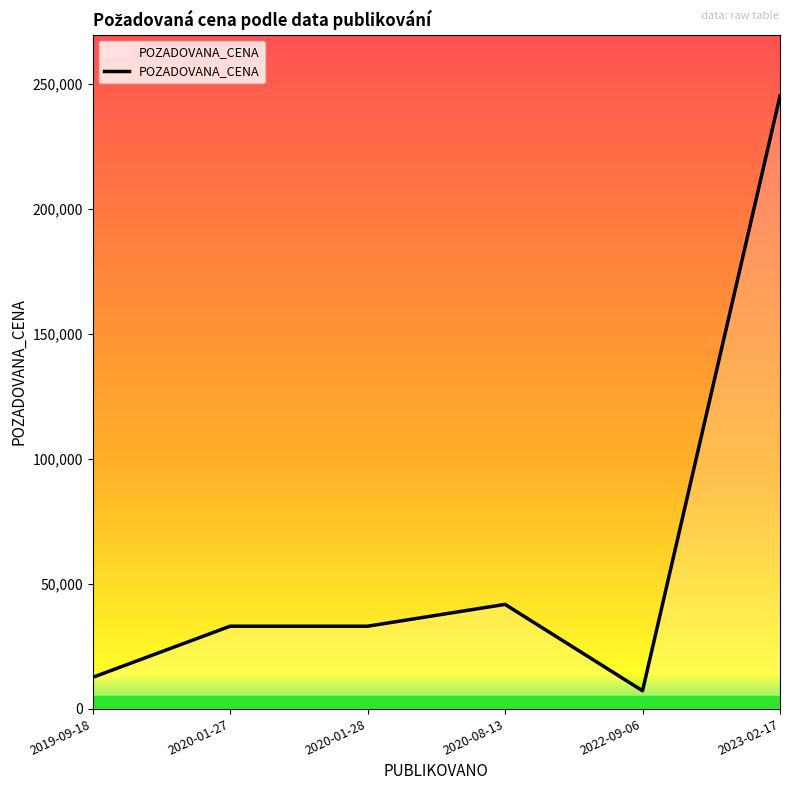

The chart shows a value of 4266 at 2019-09-18. True or false?

False